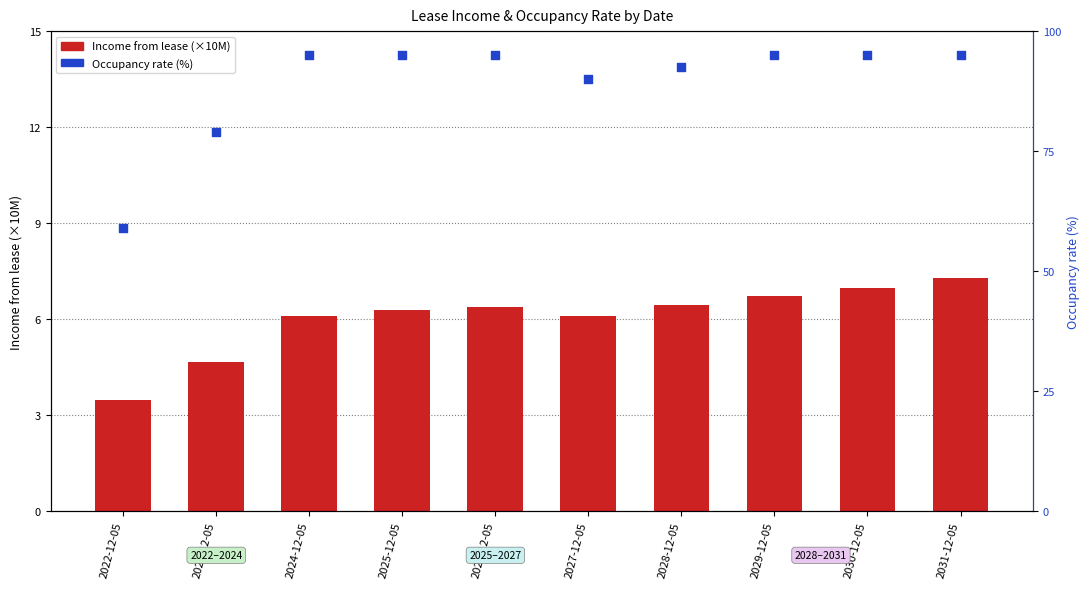

Which series has the largest Y range (max minus min)?

Occupancy rate (%)